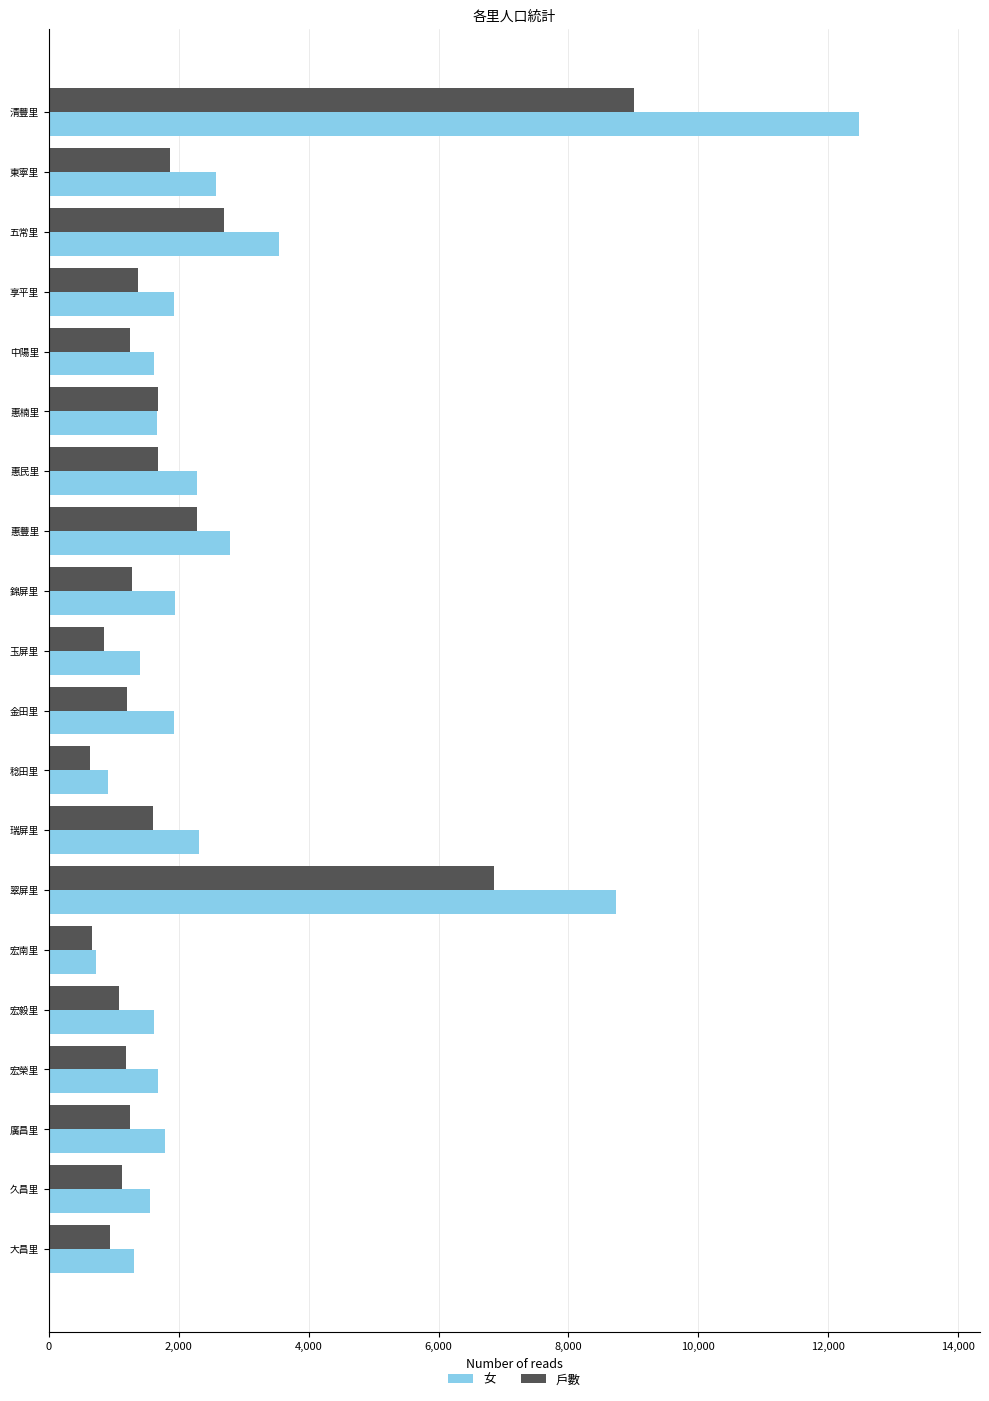

At which label does 戶數 reach its peak?

清豐里